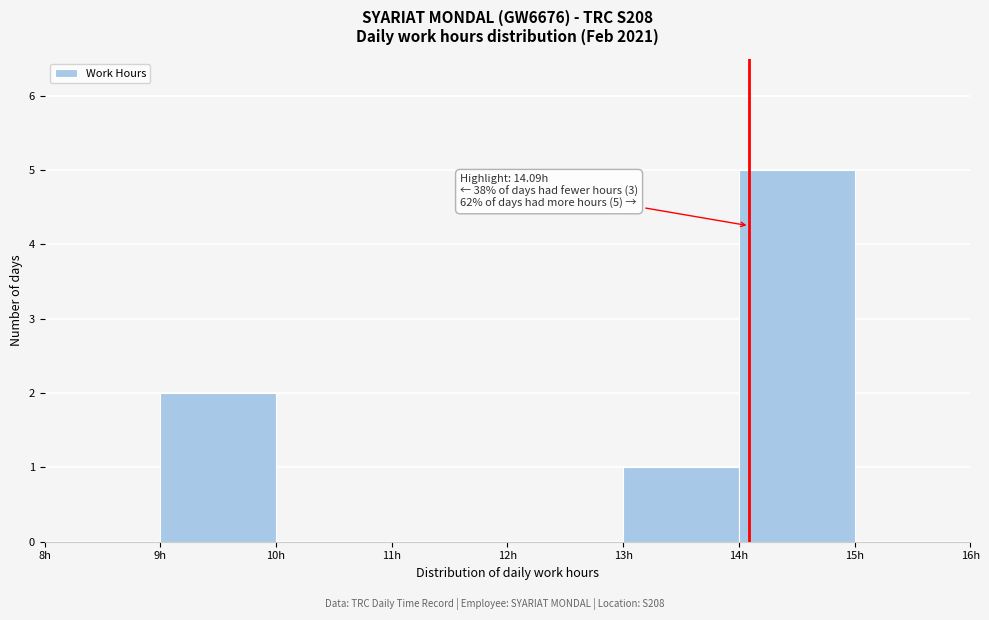

Over which range of the x-axis is the bar tallest?

14 to 15